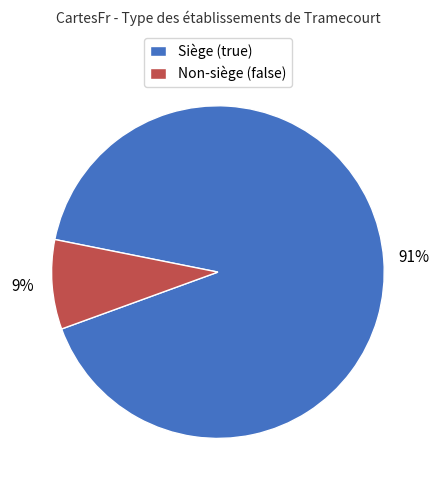

Which slice is the largest?

Siège (true)